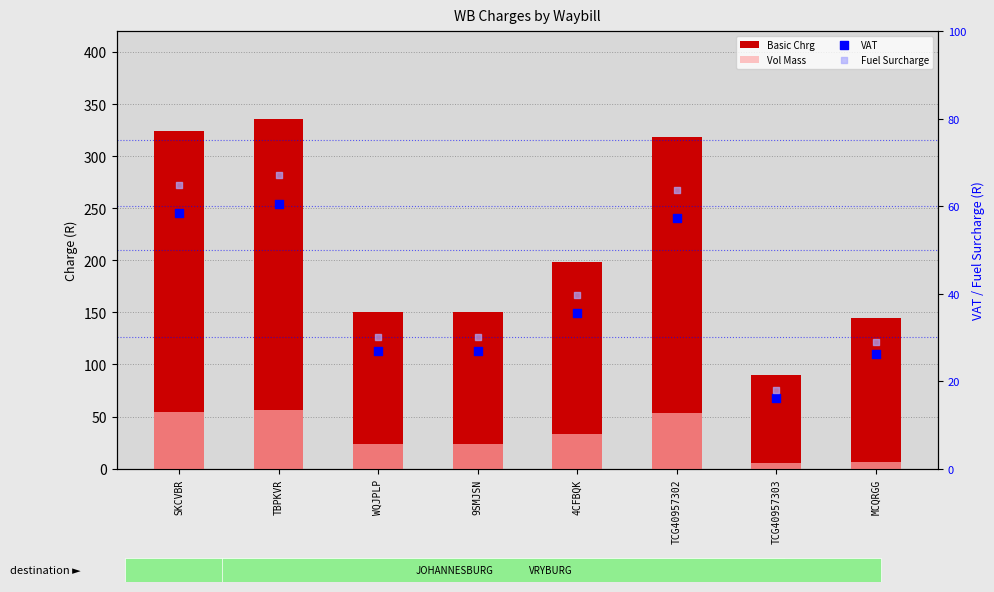

What are all the series names shown in the legend?

Basic Chrg, Vol Mass, VAT, Fuel Surcharge